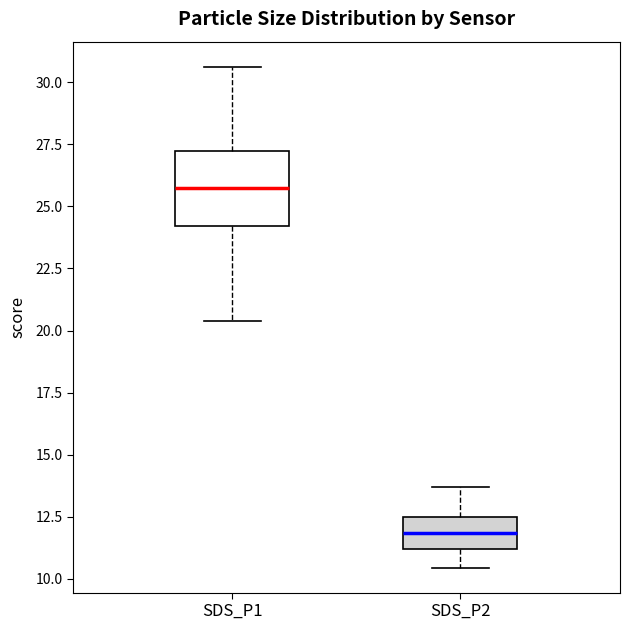

Reading left to right, transcribe this box plot: for each box, give where its median line is, the range the box spans, and where its two whiskers end, as read against the y-axis. The values are not printed on the chart, so give them approximately, as read against the axis.

SDS_P1: median 26.0, box 24.0 to 27.0, whiskers 20.5 to 30.5
SDS_P2: median 12.0, box 11.0 to 12.5, whiskers 10.5 to 13.5